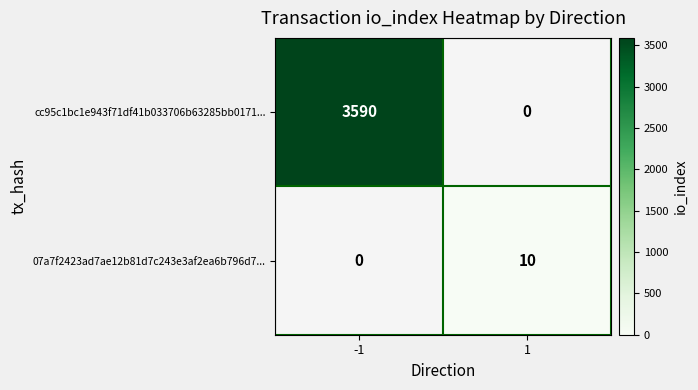

The value of 07a7f2423ad7ae12b81d7c243e3af2ea6b796d7... at 1 is 10. True or false?

True